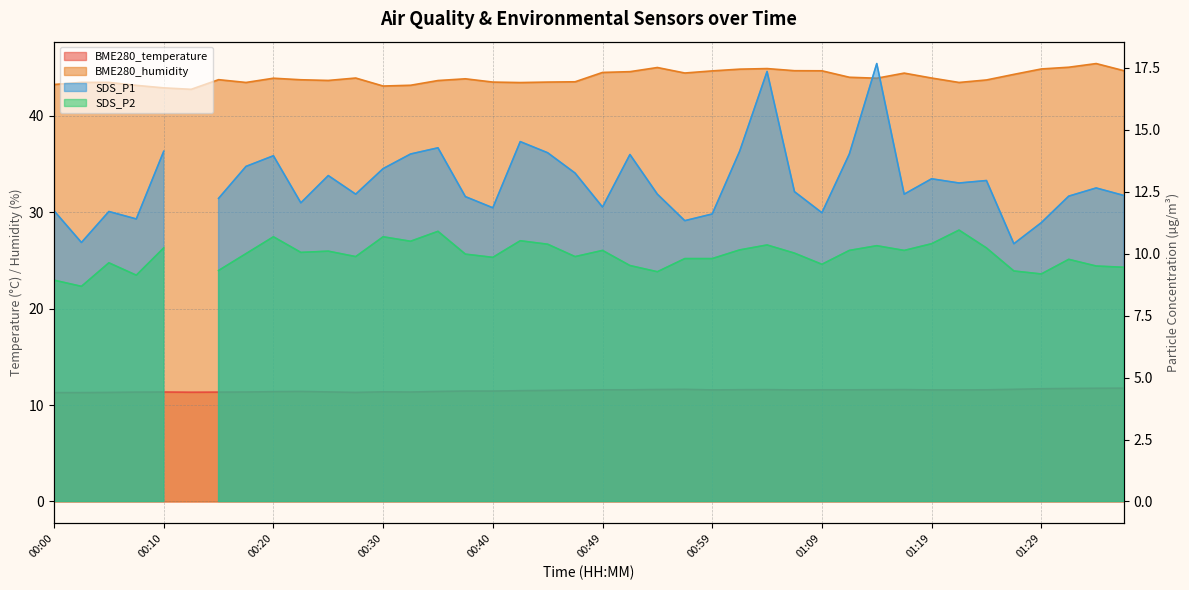

What is the difference between the second highest and minimum values in the BME280_humidity series?

2.3